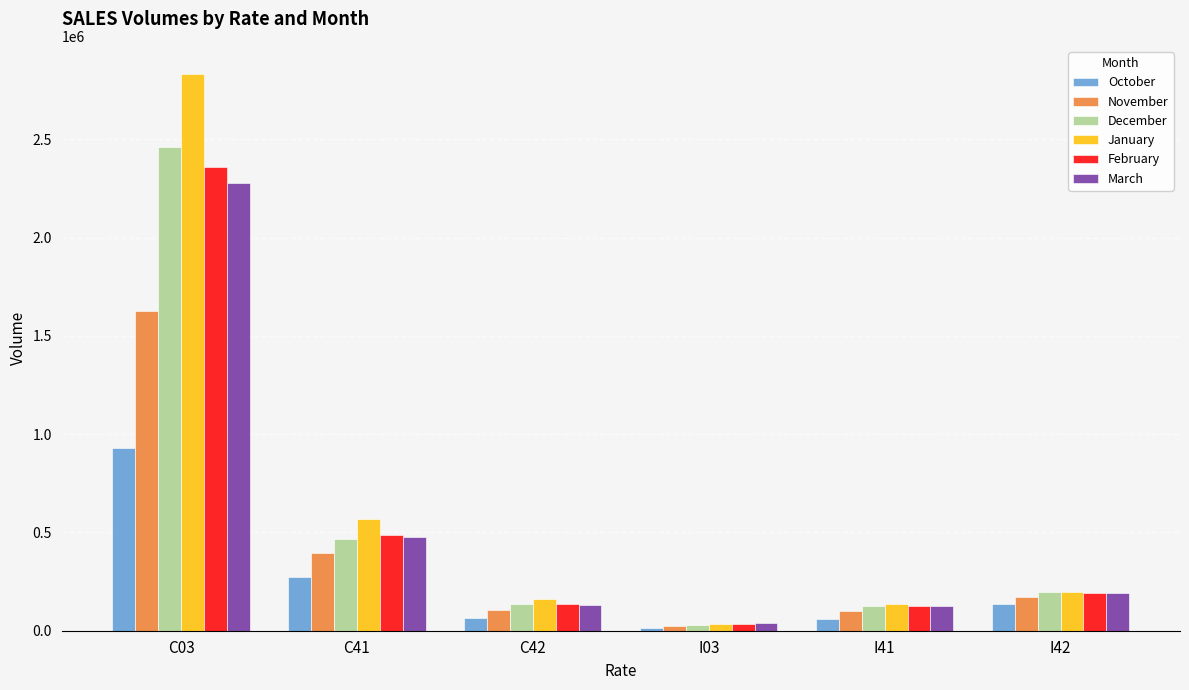

Which series has the largest range (max minus min)?

January